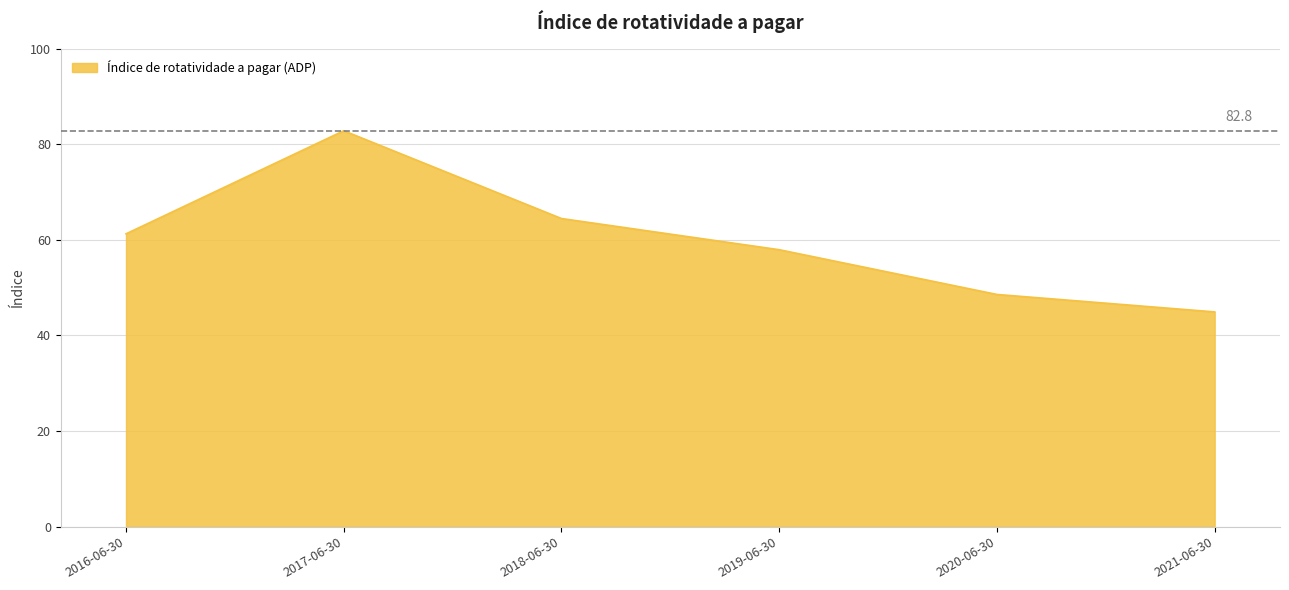

List the labels in order of value, smallest first.

2021-06-30, 2020-06-30, 2019-06-30, 2016-06-30, 2018-06-30, 2017-06-30